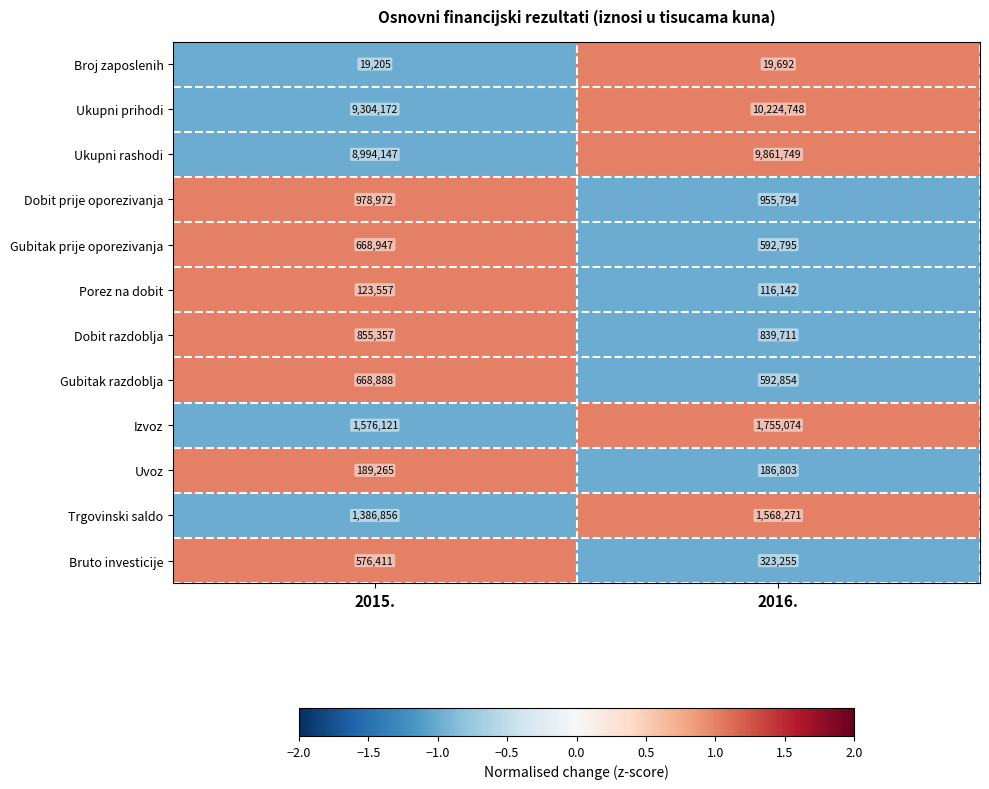

What is the average value of the Dobit prije oporezivanja series?

967383